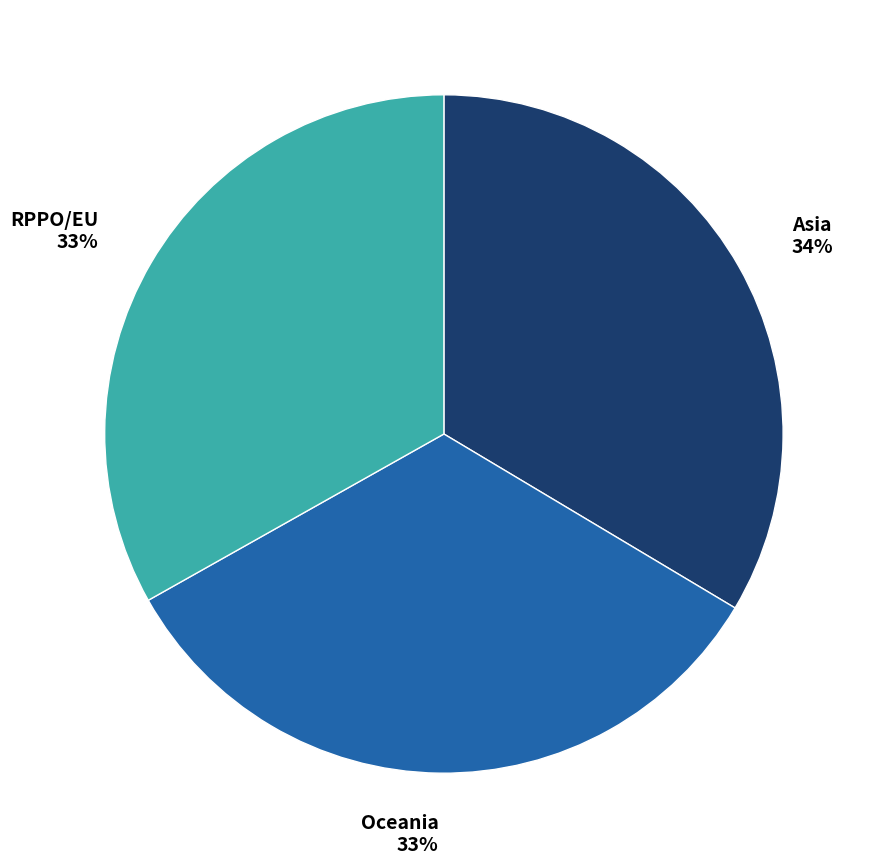

To the nearest percent, what is the average slice percentage?

33%